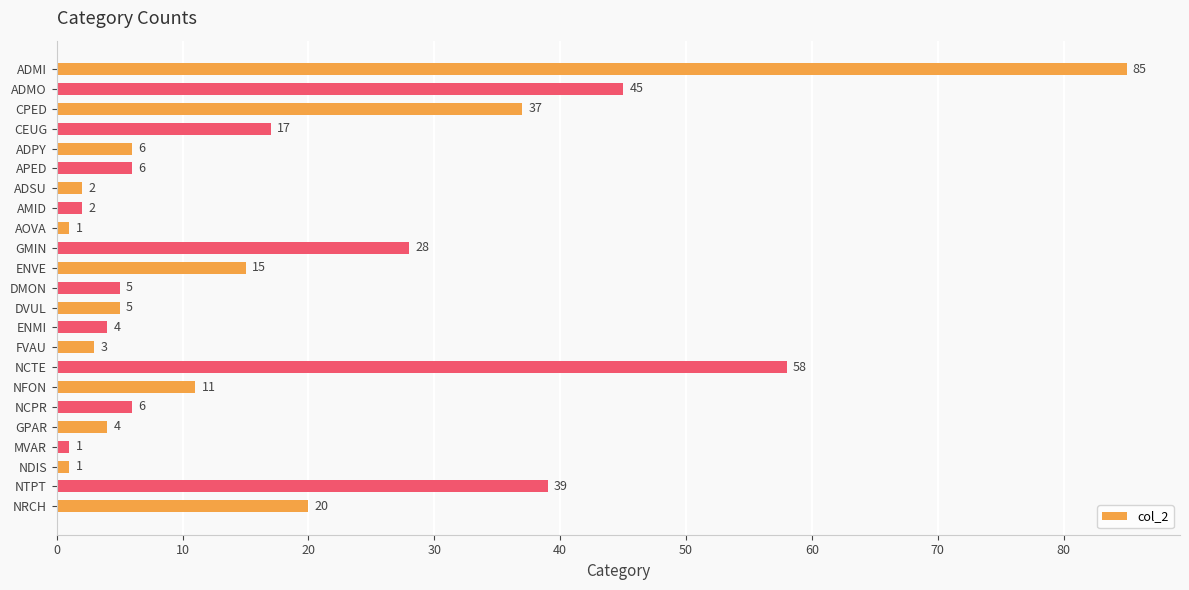

What is the greatest value displayed?

85